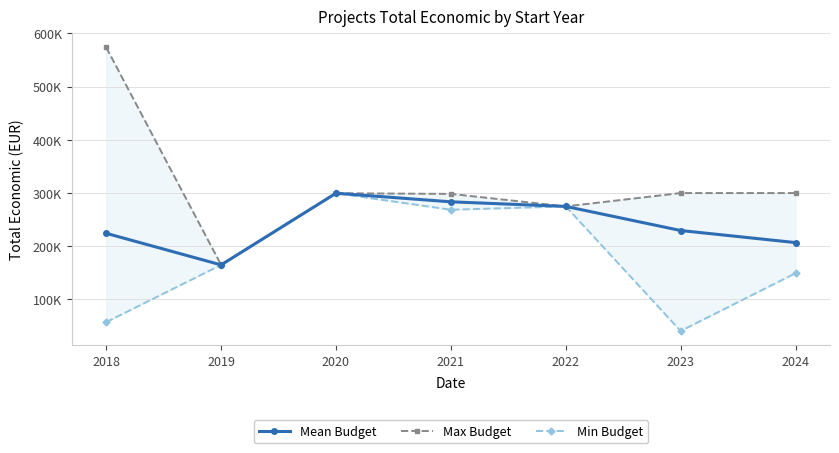

Which label corresponds to the largest value in the chart?

2018